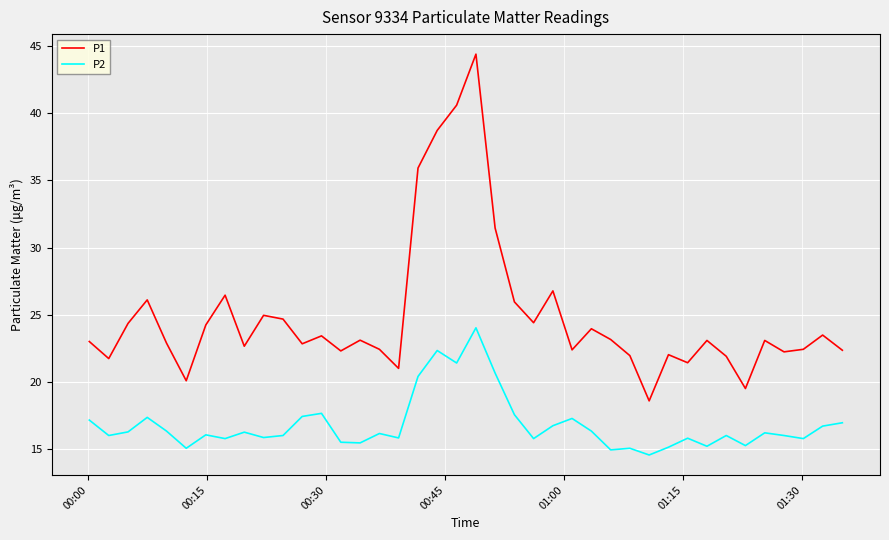

What is the greatest value displayed?

44.4